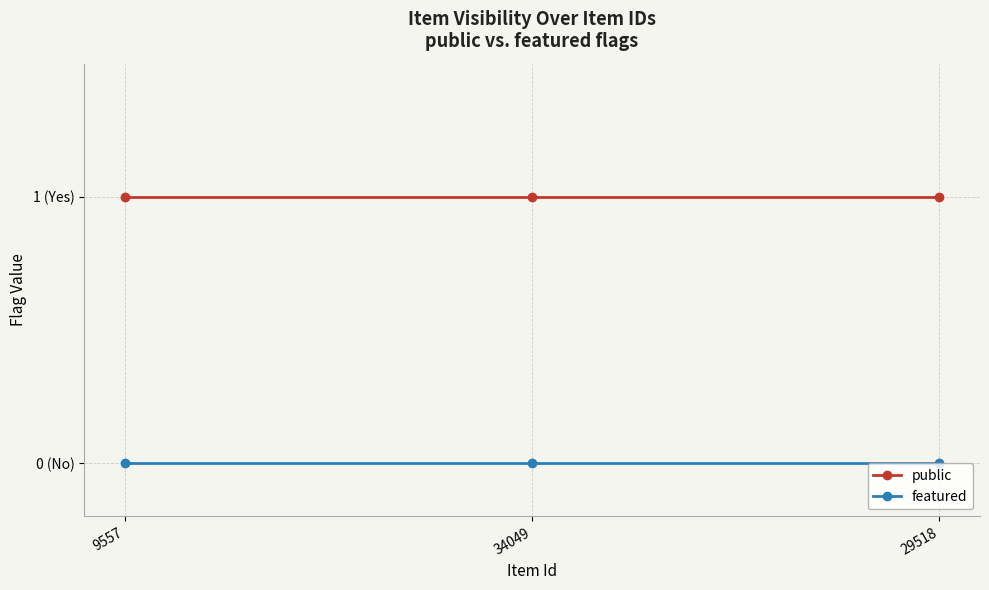

What are all the series names shown in the legend?

public, featured